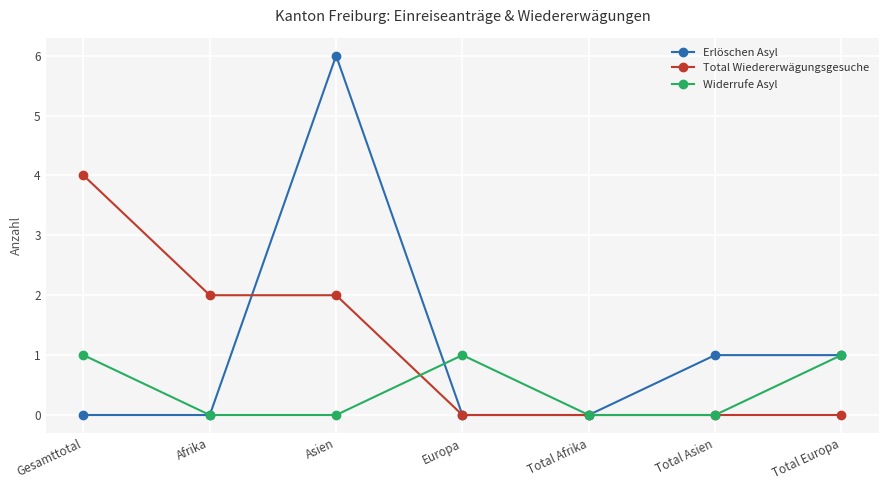

Count the Widerrufe Asyl values in the range 0 to 1.

7